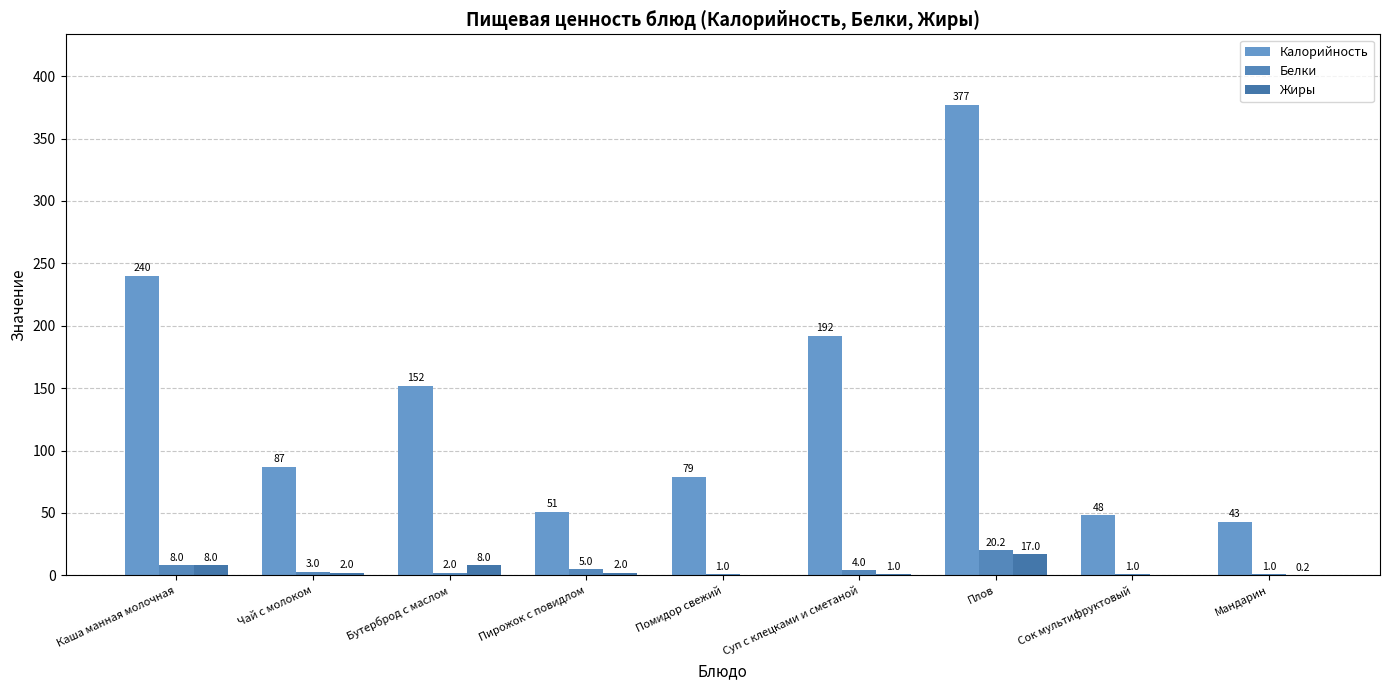

What is the value of the Белки bar at the 5th from the left?

1.0